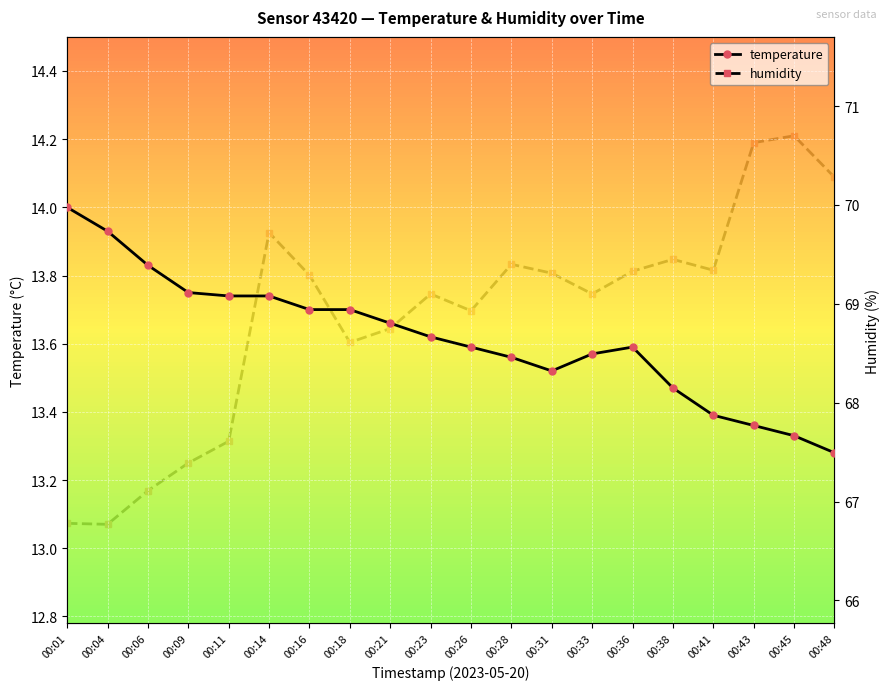

True or false: humidity has more than 1 interior local peaks.

True